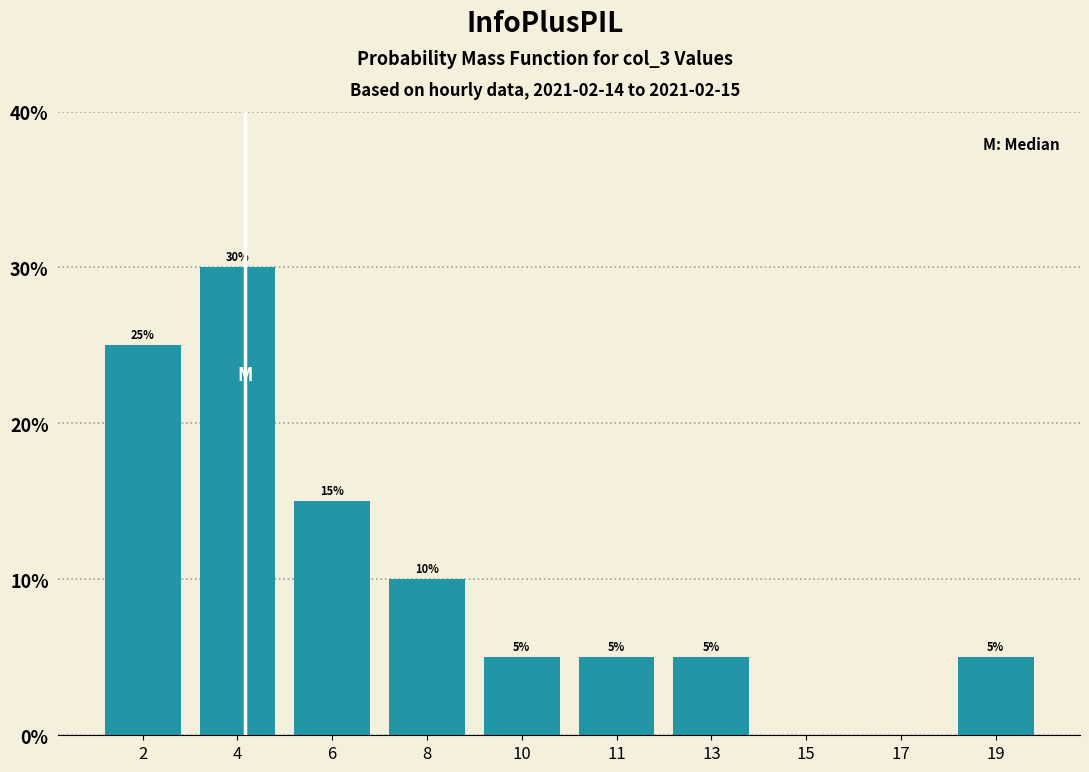

Reading left to right, list all the values displayed in this chart.

2=25	4=30	6=15	8=10	10=5	11=5	13=5	15=0	17=0	19=5